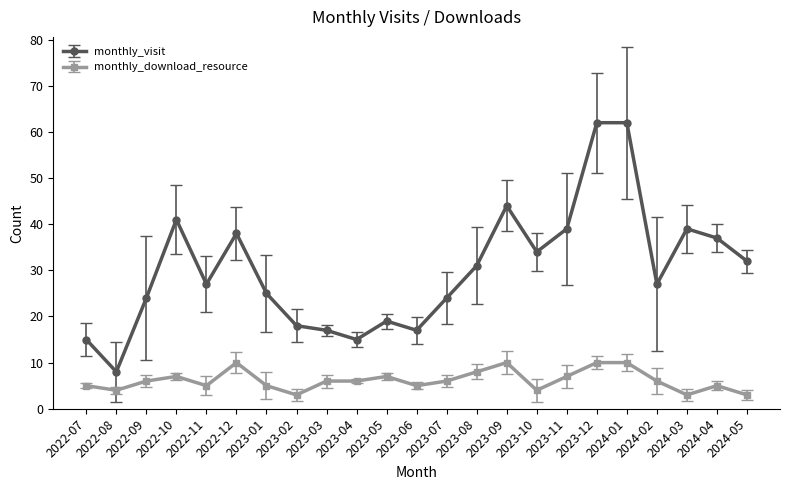

True or false: monthly_visit has a value of 6 at 2022-09.

False